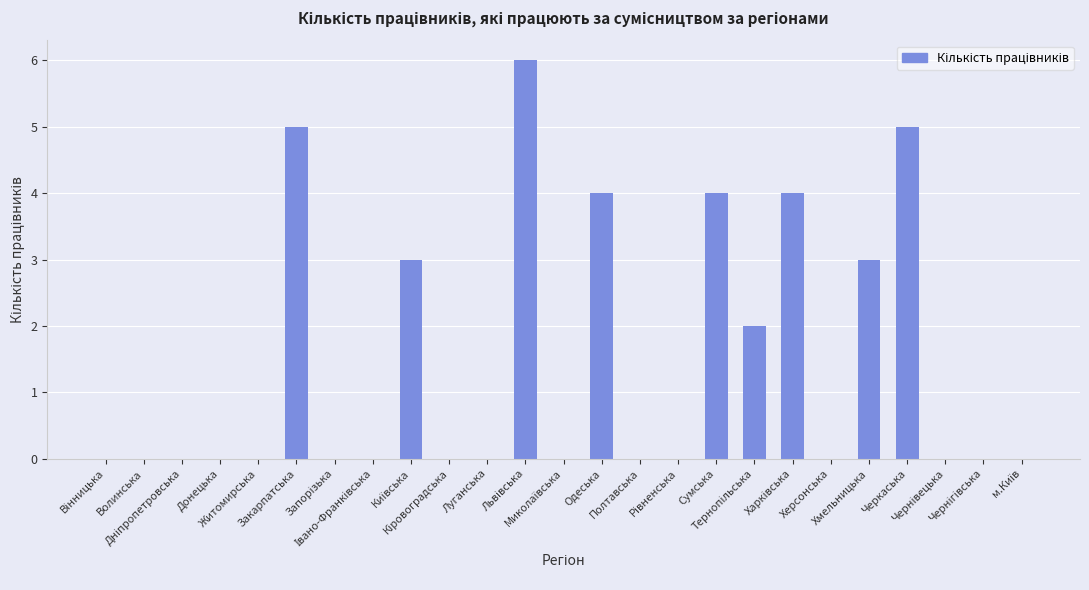

What is the sum of all values?

36